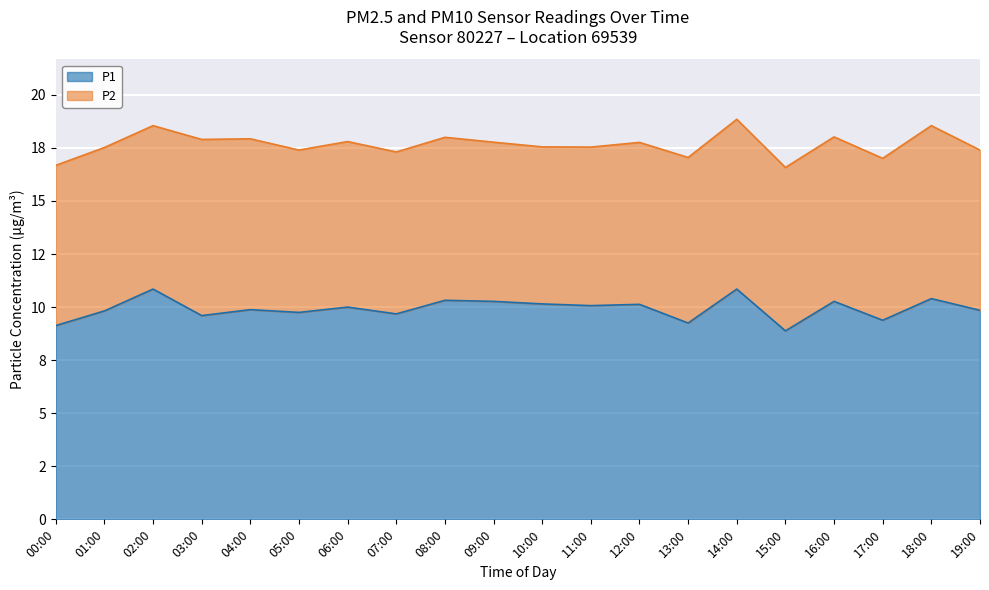

How many points are lower than both their immediate neighbors (excluding endpoints)?

7